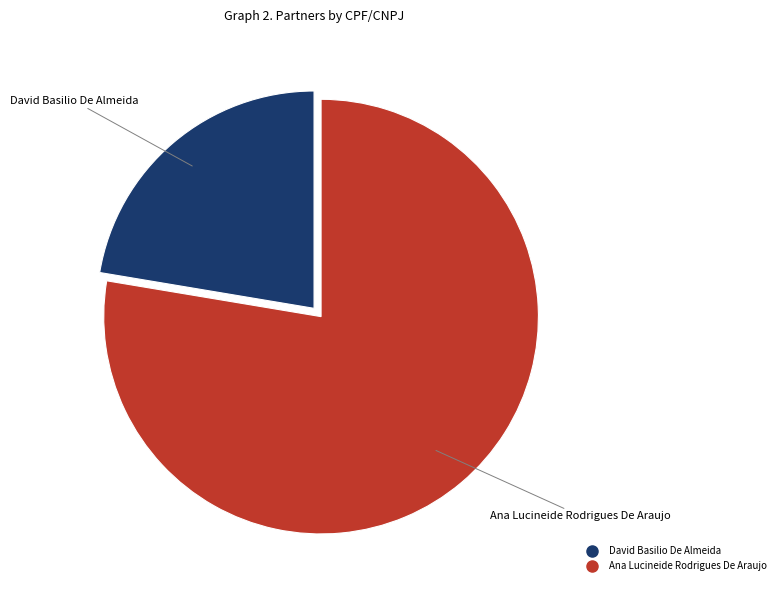

Which category has the biggest portion of the pie?

Ana Lucineide Rodrigues De Araujo